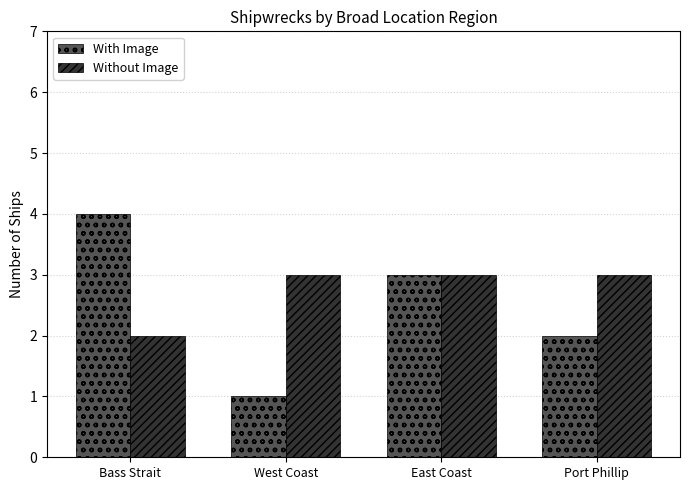

What is the value of the With Image bar at the 3rd from the left?

3